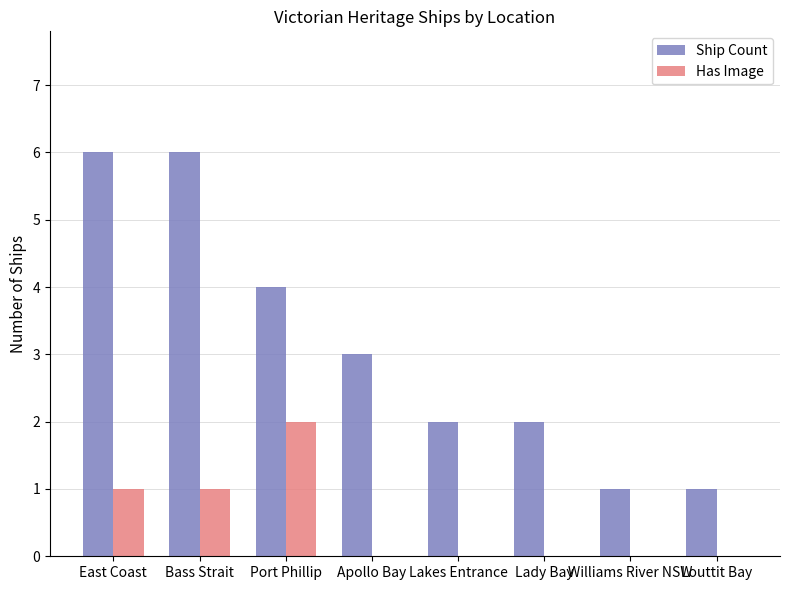

Read the Ship Count value at Williams River NSW.

1